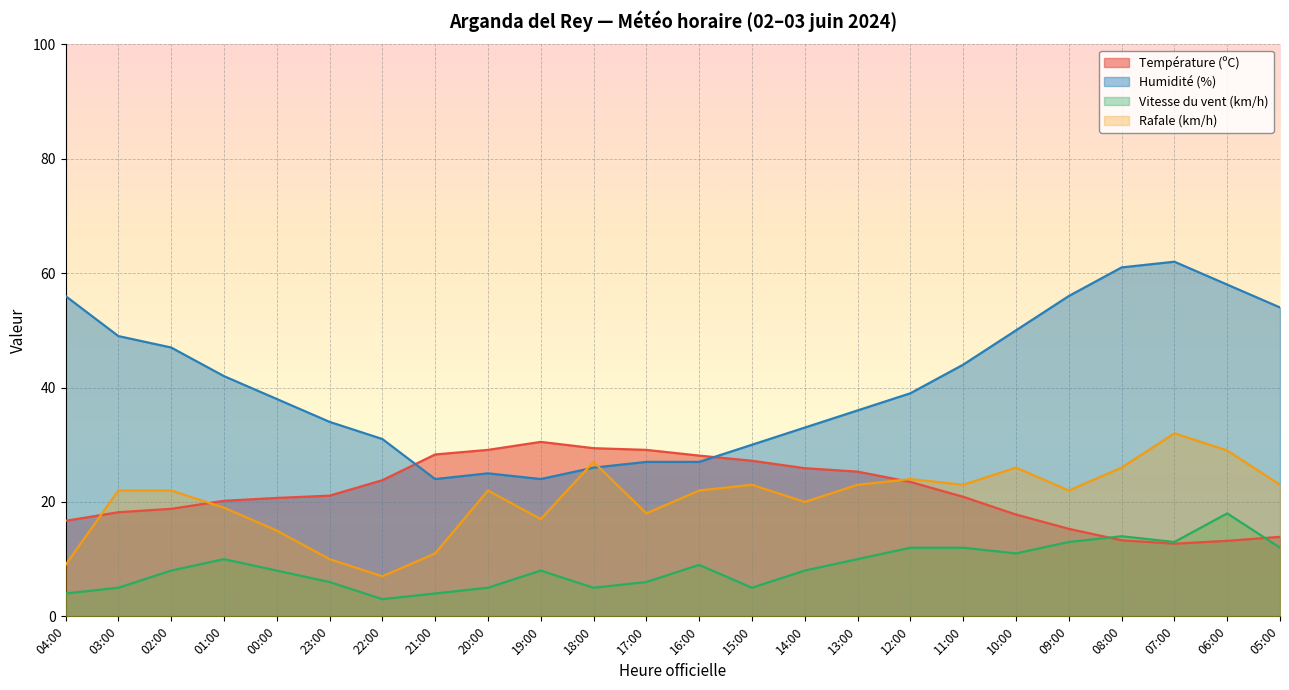

The Rafale (km/h) series shows 13.0 at 04:00. True or false?

False